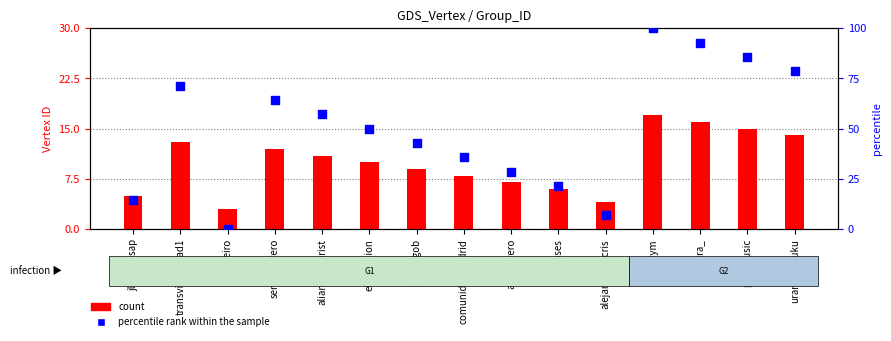

Which series contains the lowest Y value?

percentile rank within the sample